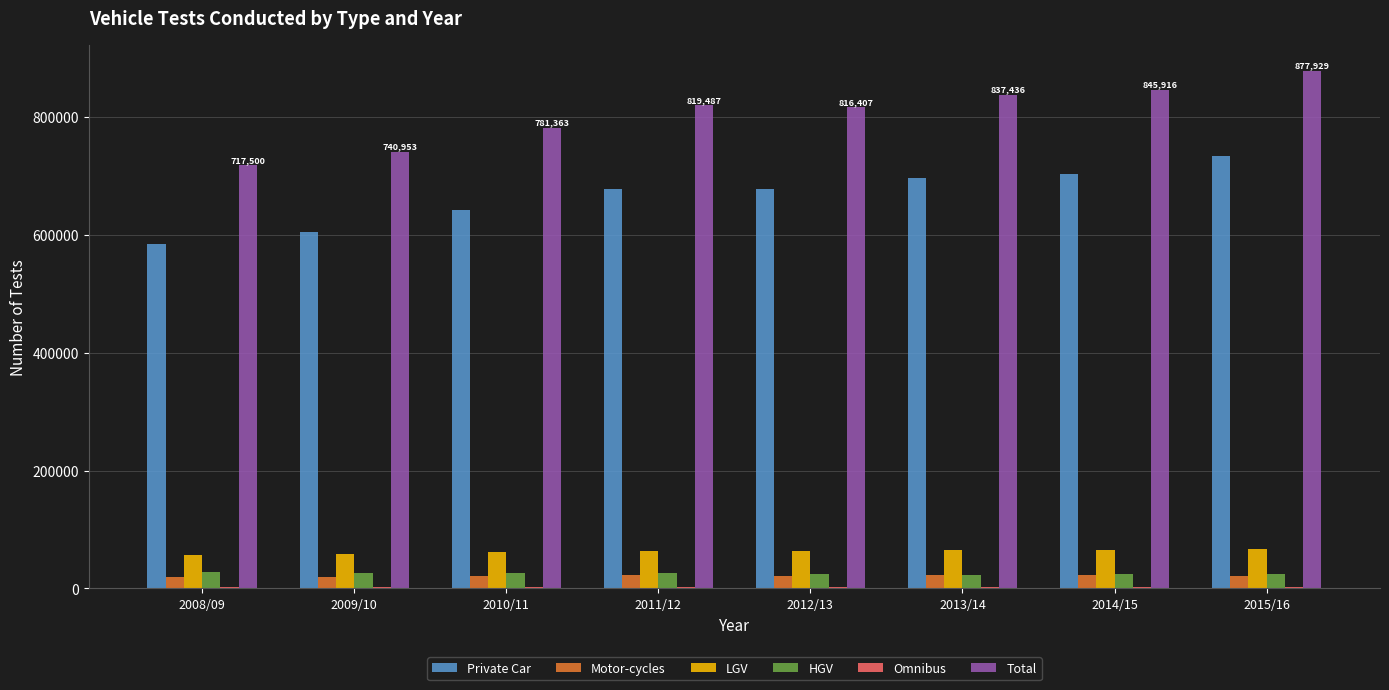

What is the highest value of the Total series?

877929